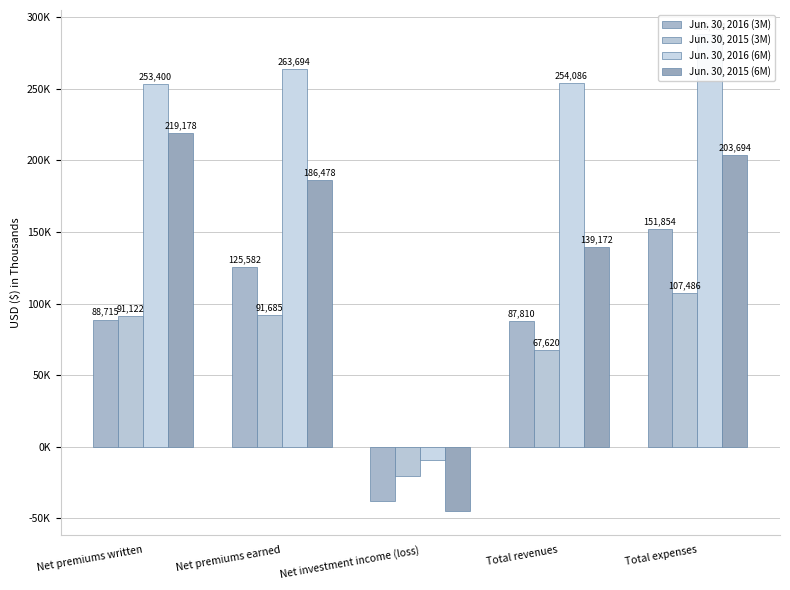

What is the lowest value of the Jun. 30, 2015 (6M) series?

-45134